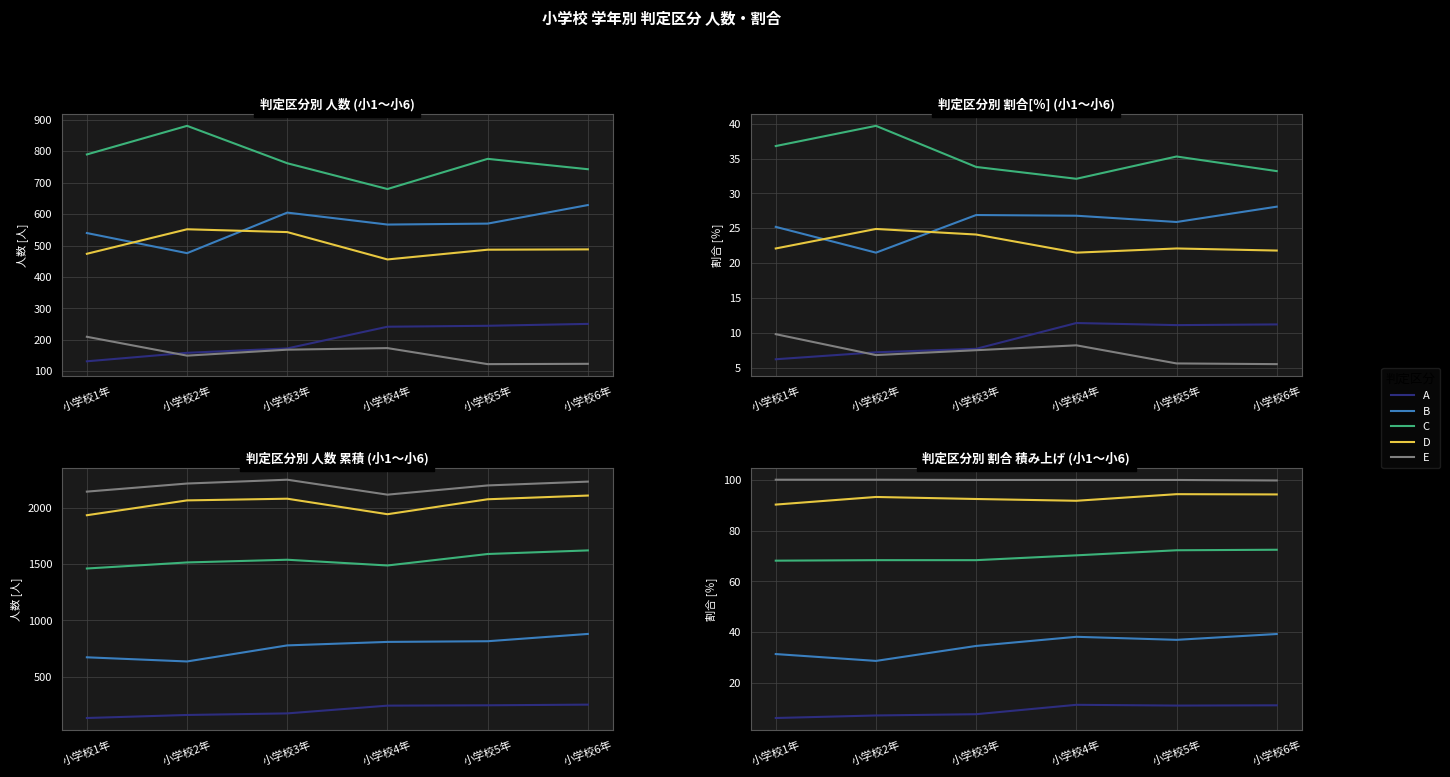

The A series shows 6.2 at 小学校1年. True or false?

True